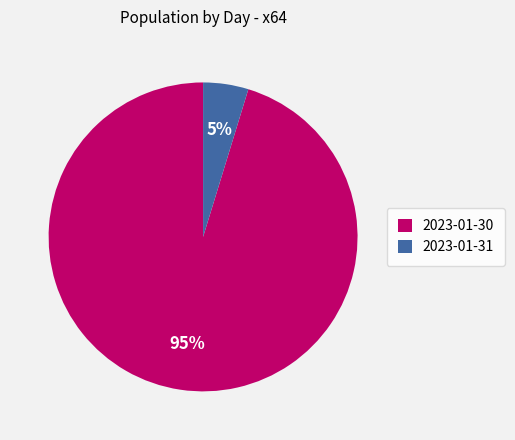

What is the majority slice?

2023-01-30